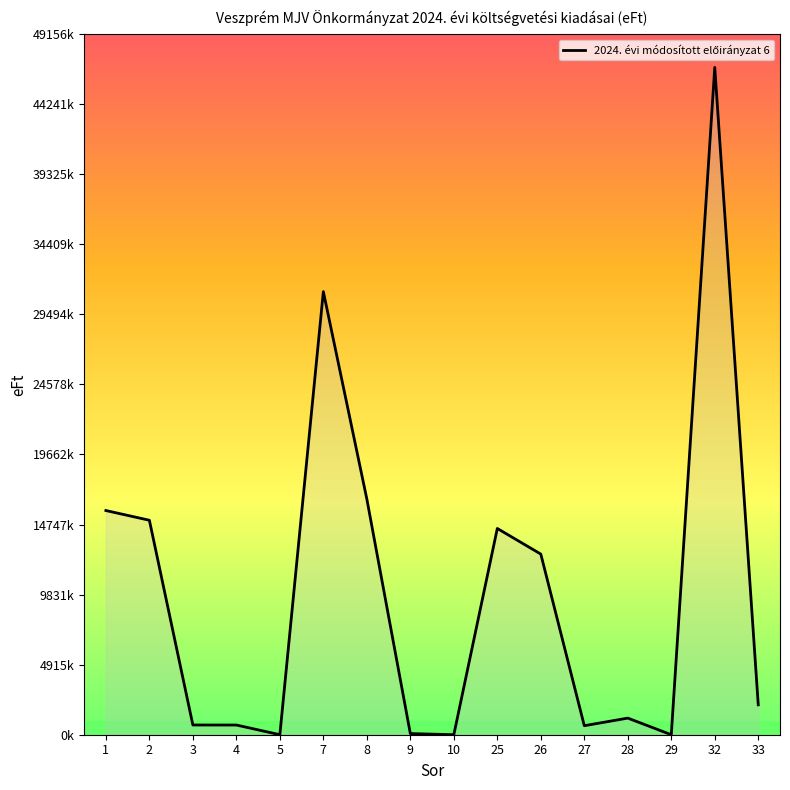

Between 9 and 33, which is larger?

33